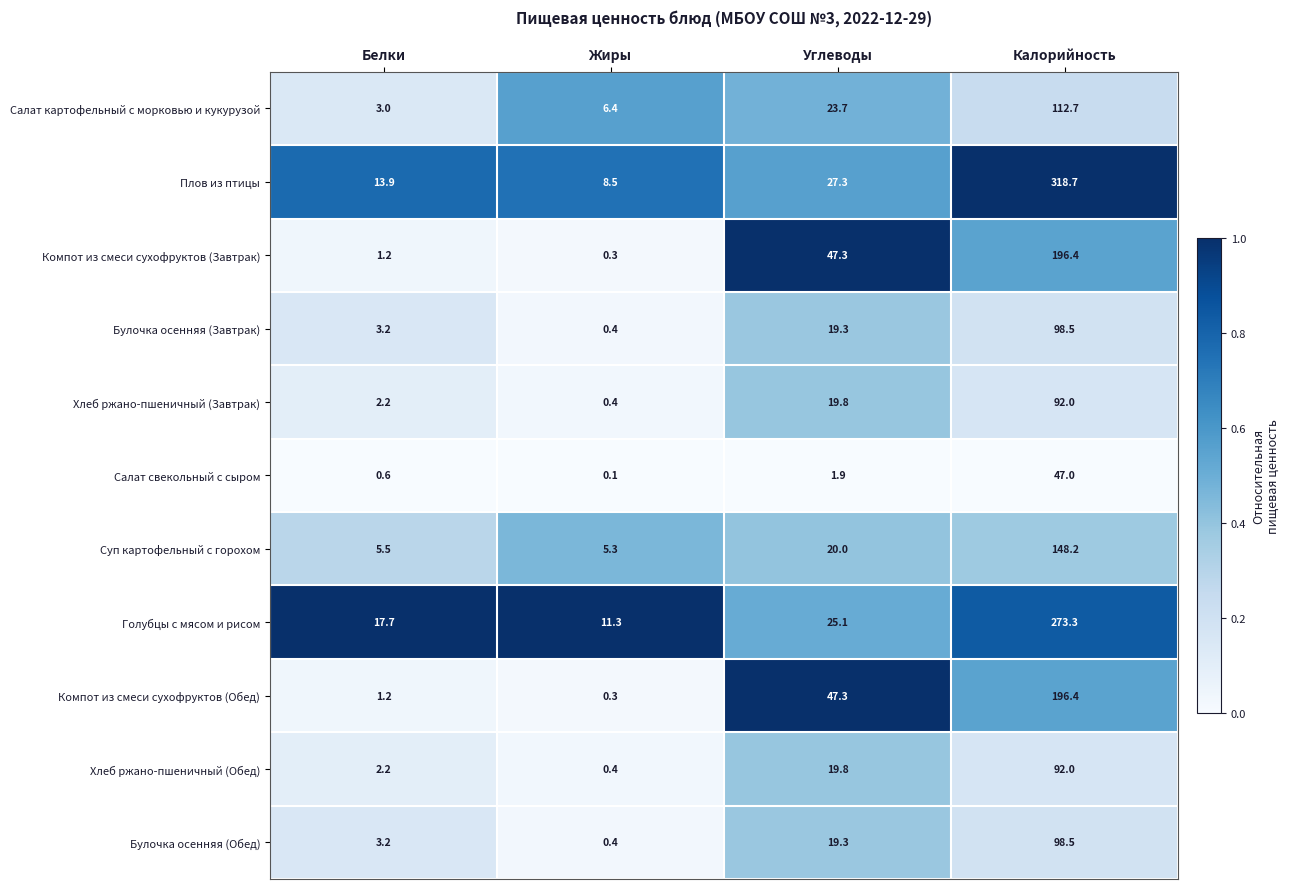

At which label is Булочка осенняя (Завтрак) closest to 49?

Углеводы